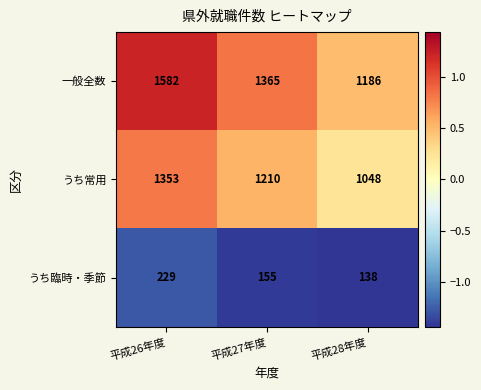

Reading left to right, what are all the values shown in this chart?

一般全数: 平成26年度=1582	平成27年度=1365	平成28年度=1186
うち常用: 平成26年度=1353	平成27年度=1210	平成28年度=1048
うち臨時・季節: 平成26年度=229	平成27年度=155	平成28年度=138